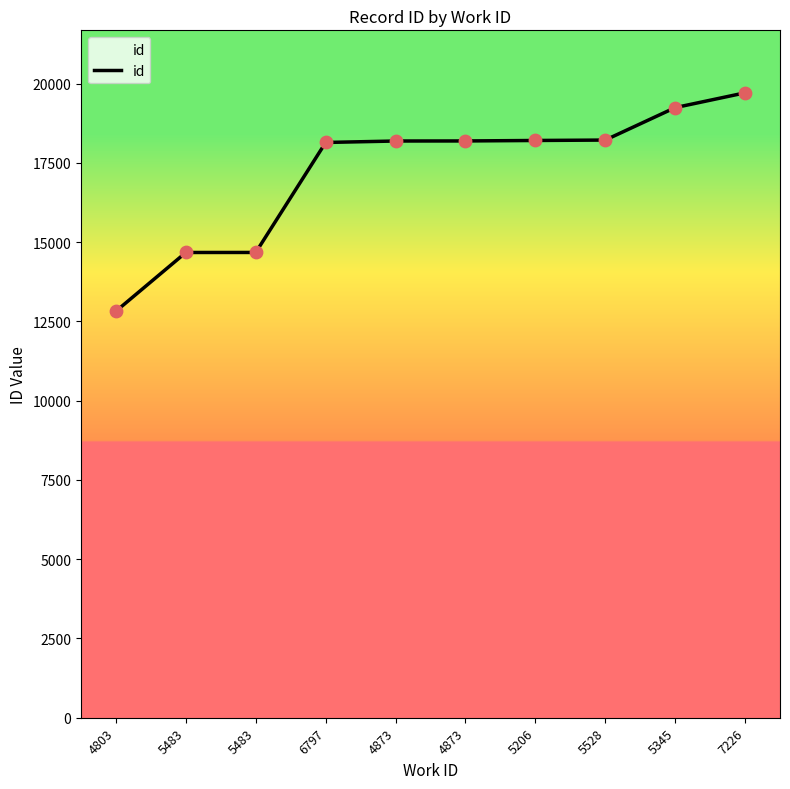

Approximately how many times larger is the value at 5483 compared to 6797?

0.8